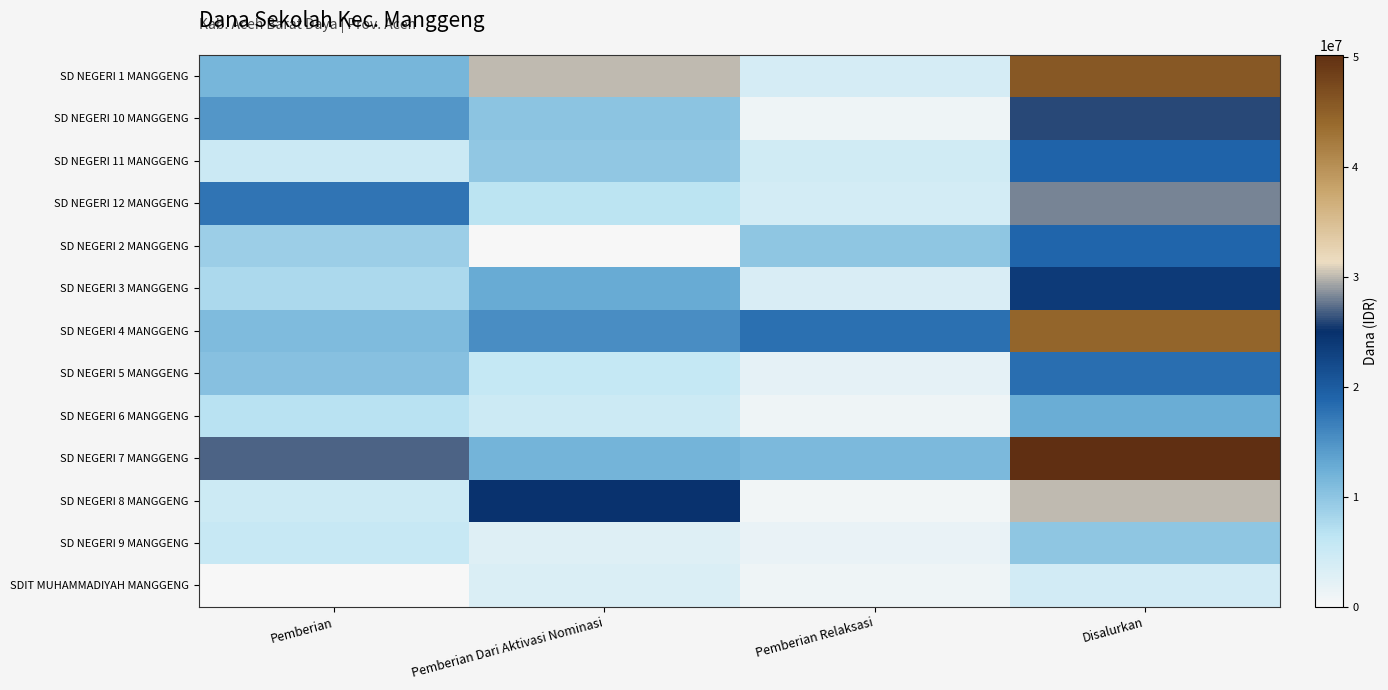

Count the number of data series in this chart.

13